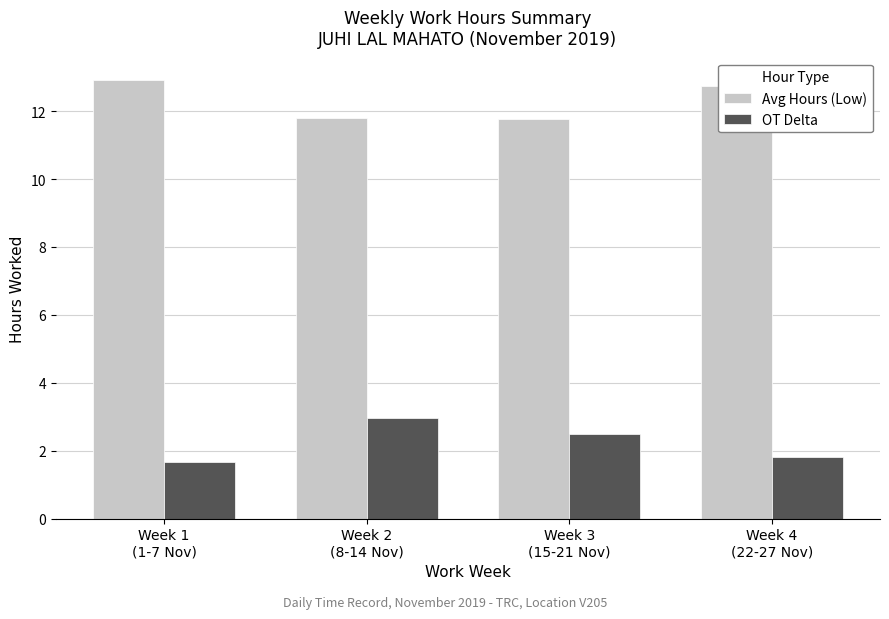

What is the label of the 2nd bar from the left?

Week 2
(8-14 Nov)